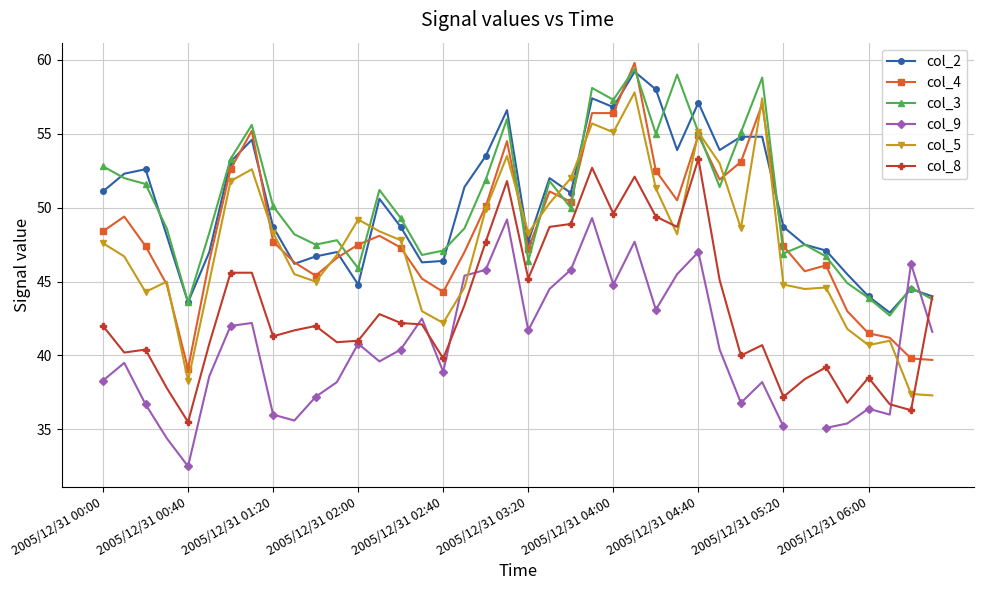

Where does the col_3 series first go above 50?

2005/12/31 00:00